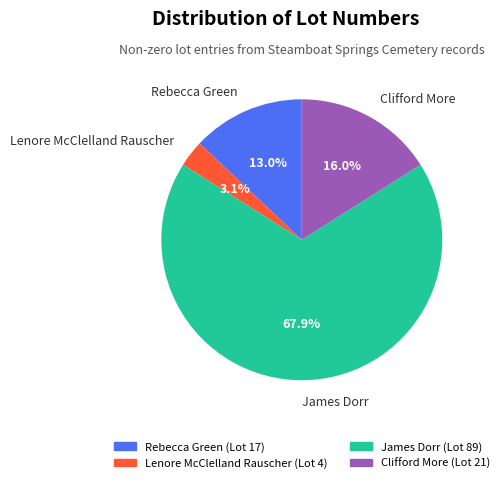

How many slices are in this pie chart?

4